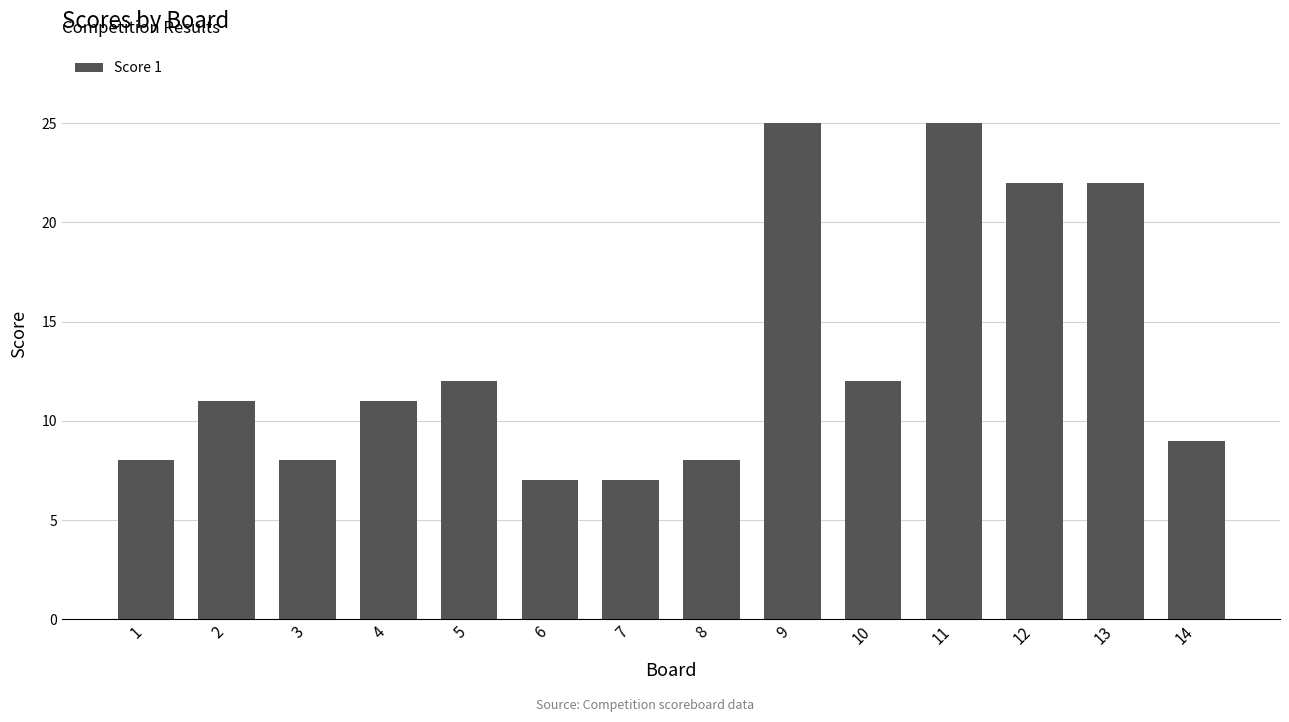

Reading left to right, list all the values displayed in this chart.

1=8	2=11	3=8	4=11	5=12	6=7	7=7	8=8	9=25	10=12	11=25	12=22	13=22	14=9